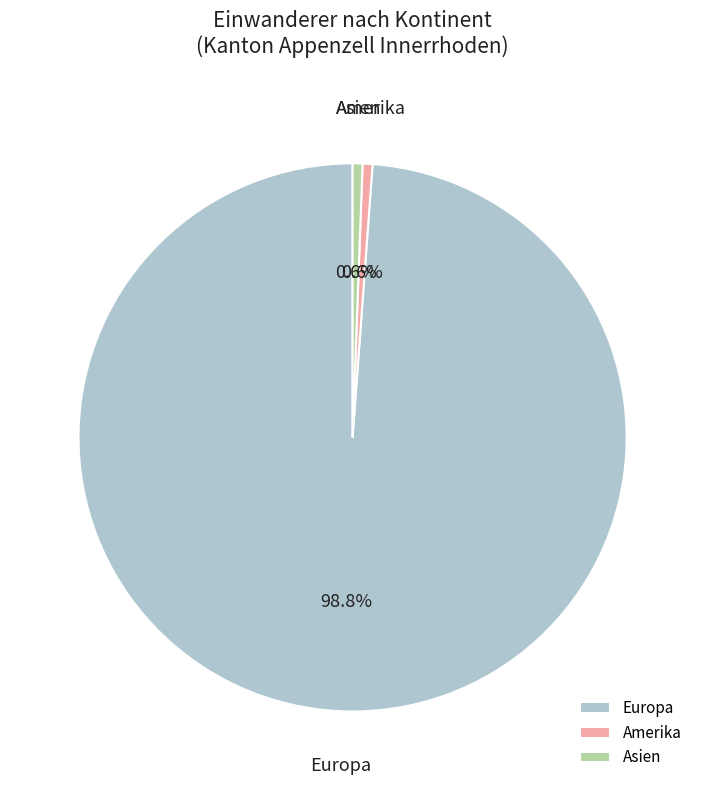

Between Amerika and Europa, which is larger?

Europa